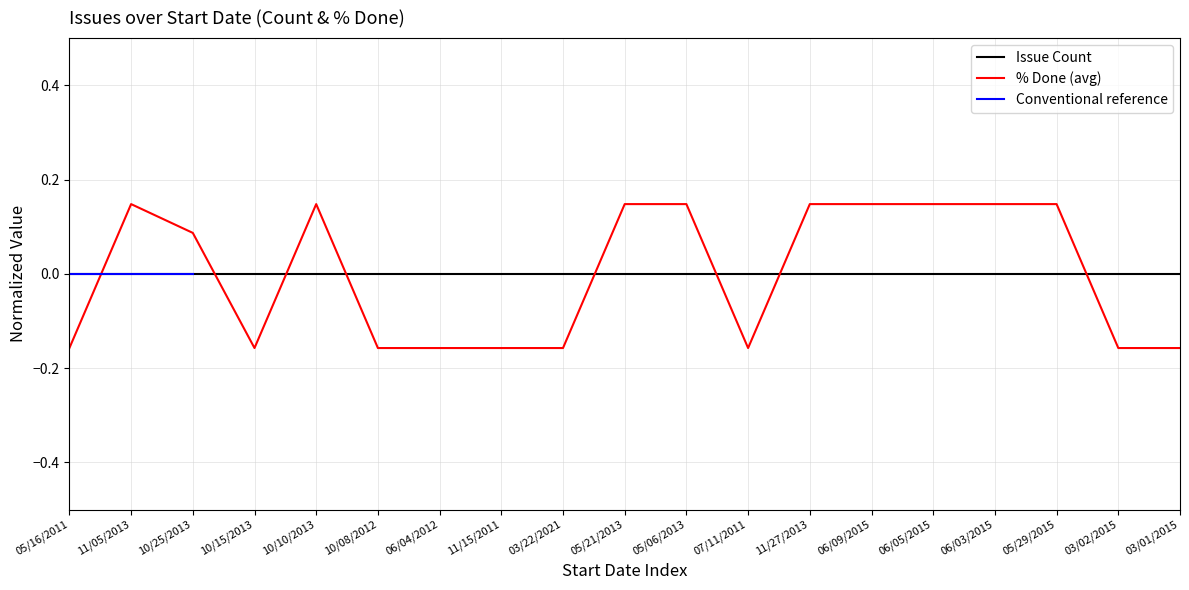

Is it true that the value at 10/10/2013 is 0.1?

True